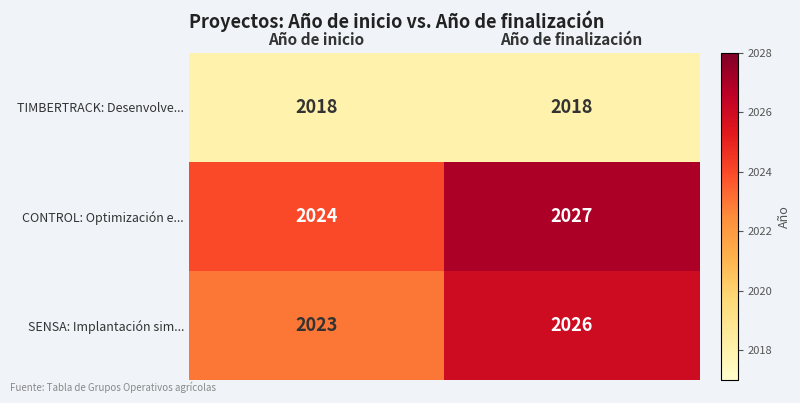

Count the number of categories in the chart.

2